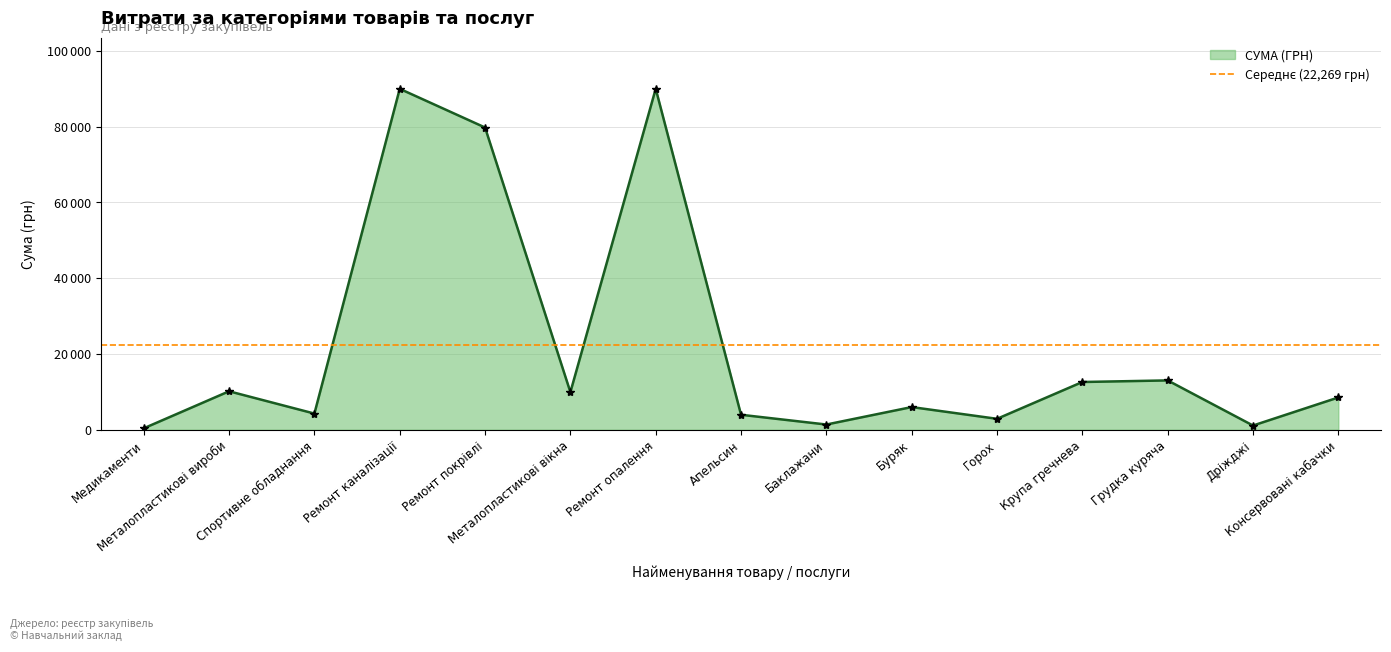

How many categories are shown in the chart?

15